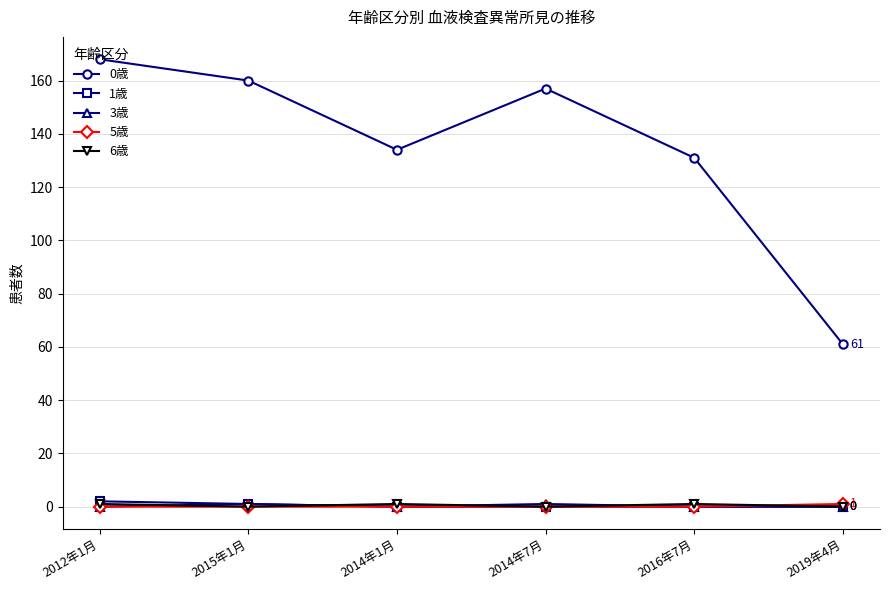

Is it true that 1歳 equals 1 at 2015年1月?

True